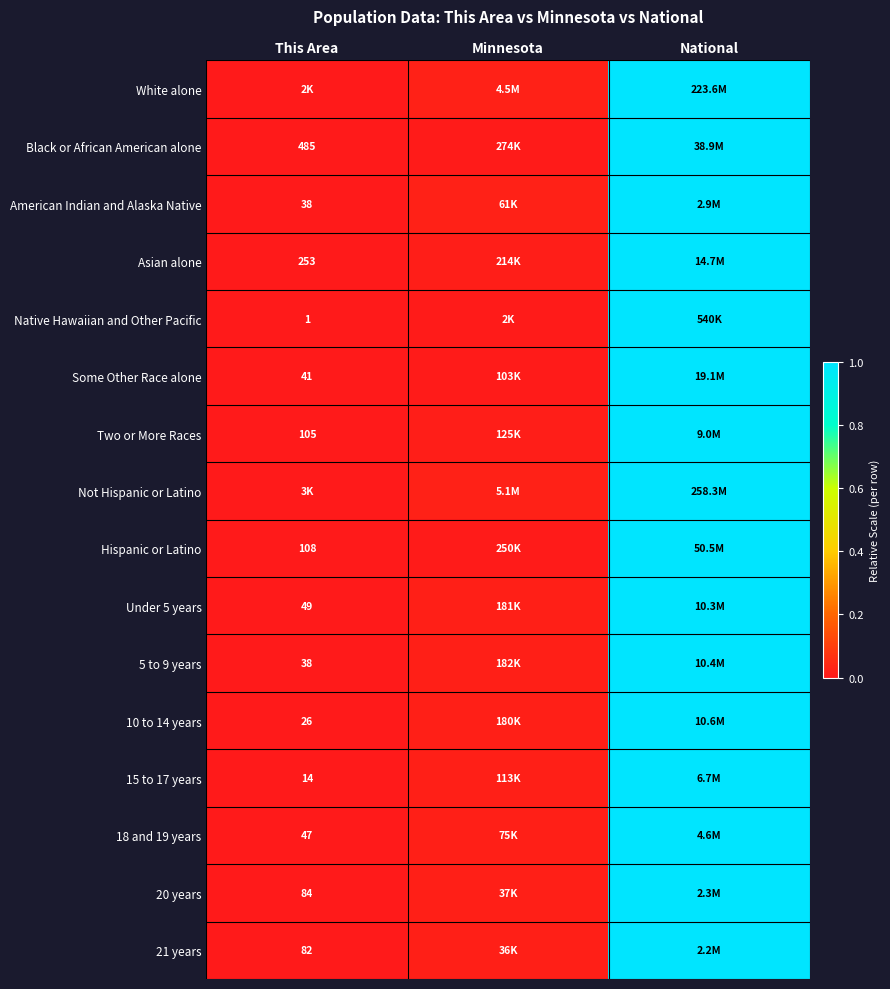

Where is Asian alone nearest to the value 0?

This Area